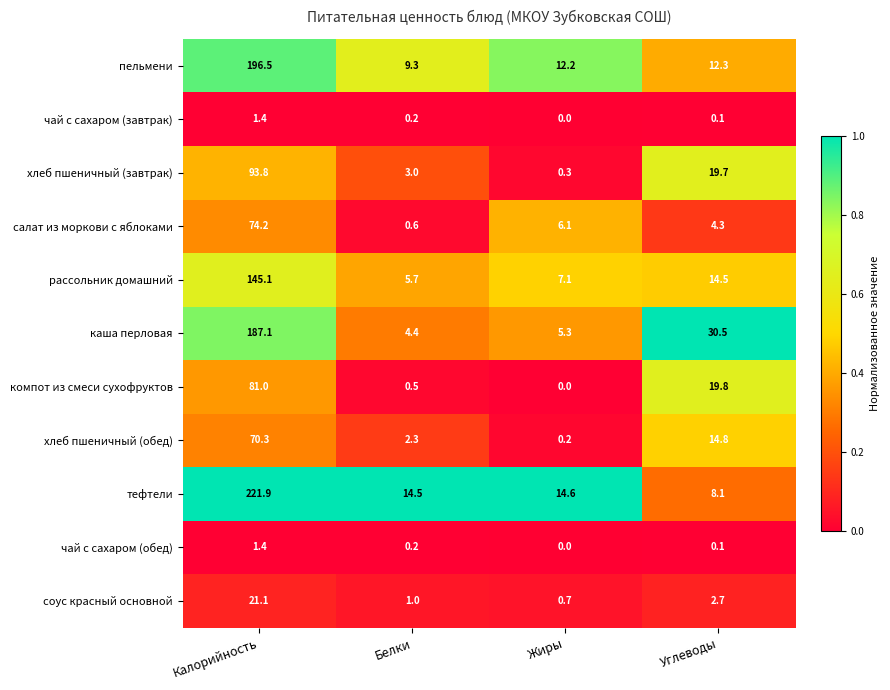

At which label does рассольник домашний reach its peak?

Калорийность